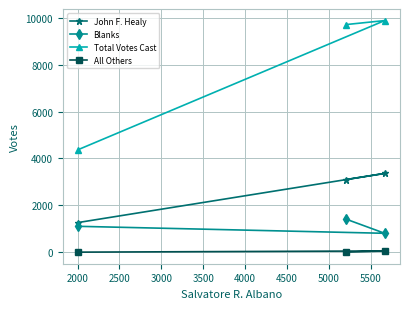

How many distinct data groups are displayed?

4